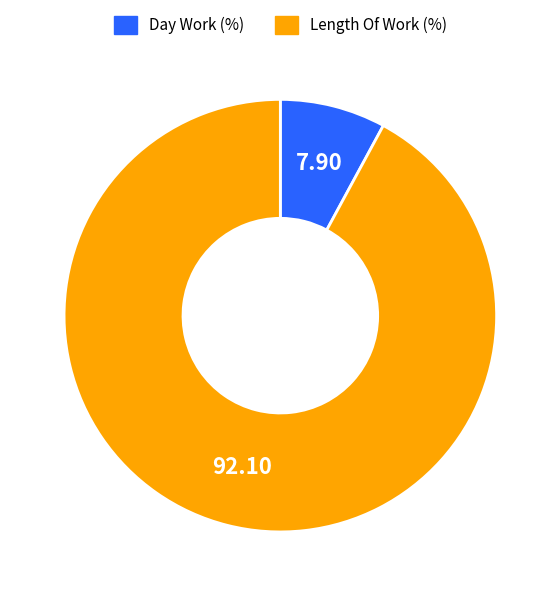

Which slice represents more than half of the pie?

Length Of Work (%)